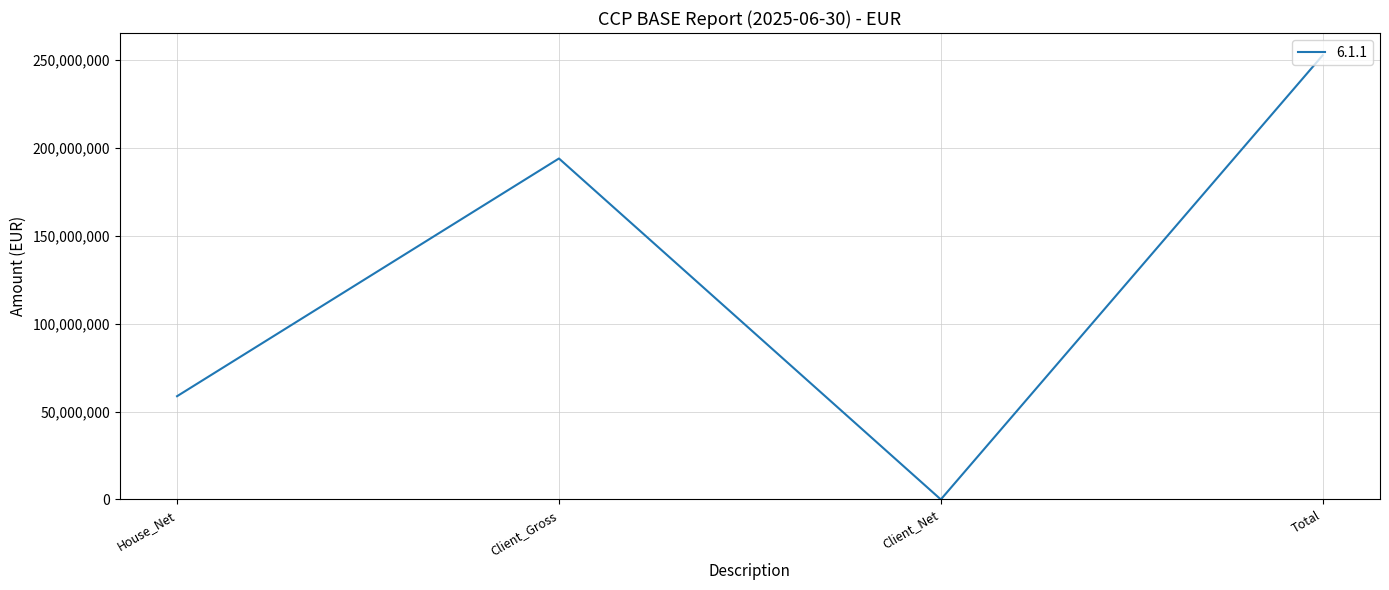

Count the number of categories in the chart.

4